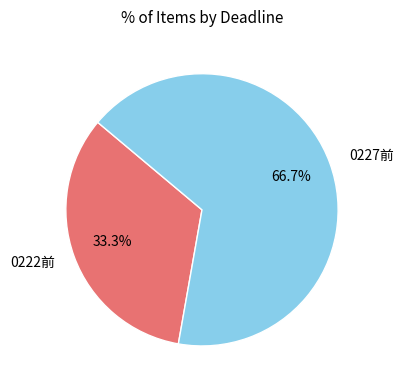

The 0227前 slice represents 67% of the pie. True or false?

True